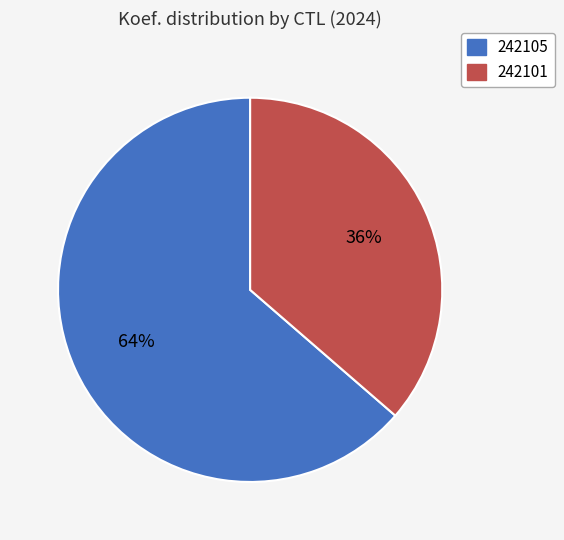

Does 242101 account for over 50% of the chart?

No